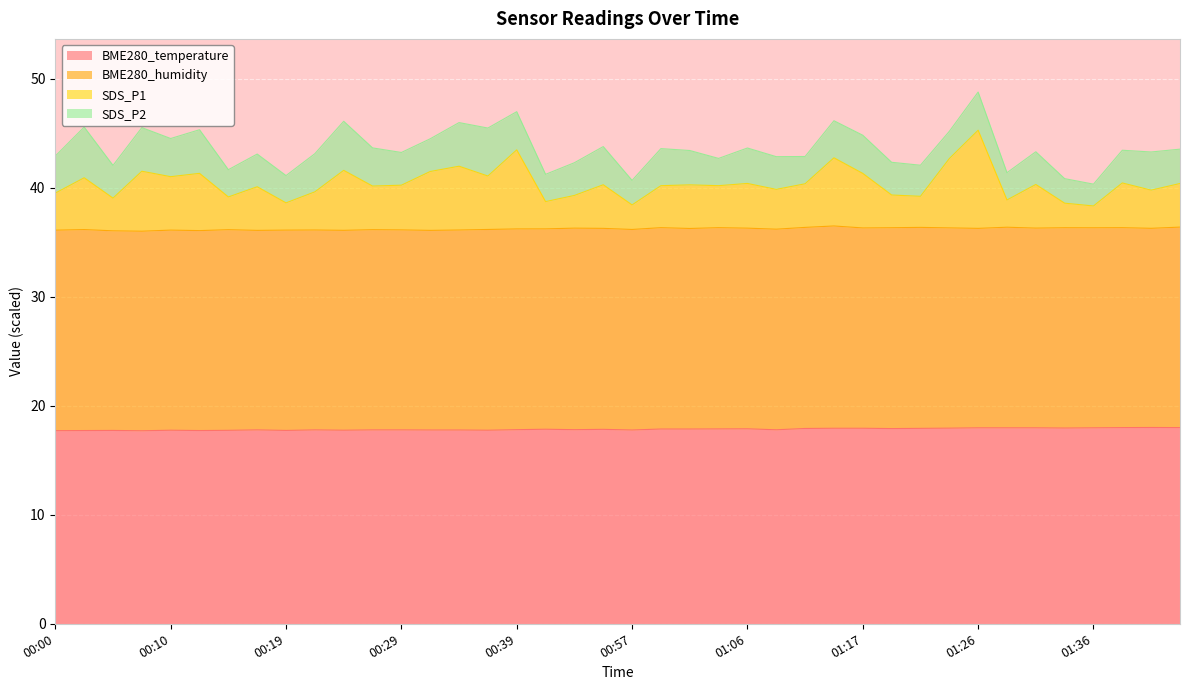

Which has a higher value, 01:26 or 00:05?

01:26